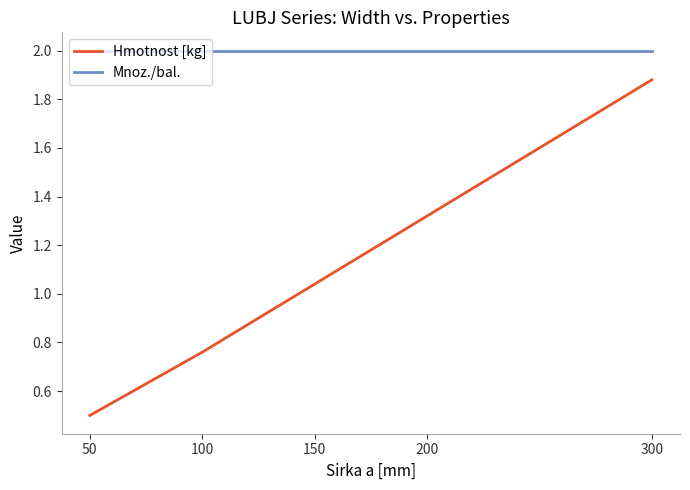

True or false: Mnoz./bal. has a value of 0.4 at 200.

False